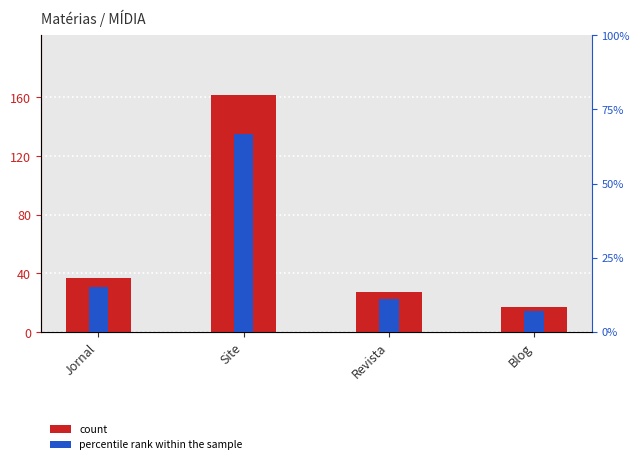

Rank the categories by value from highest to lowest.

Site, Jornal, Revista, Blog